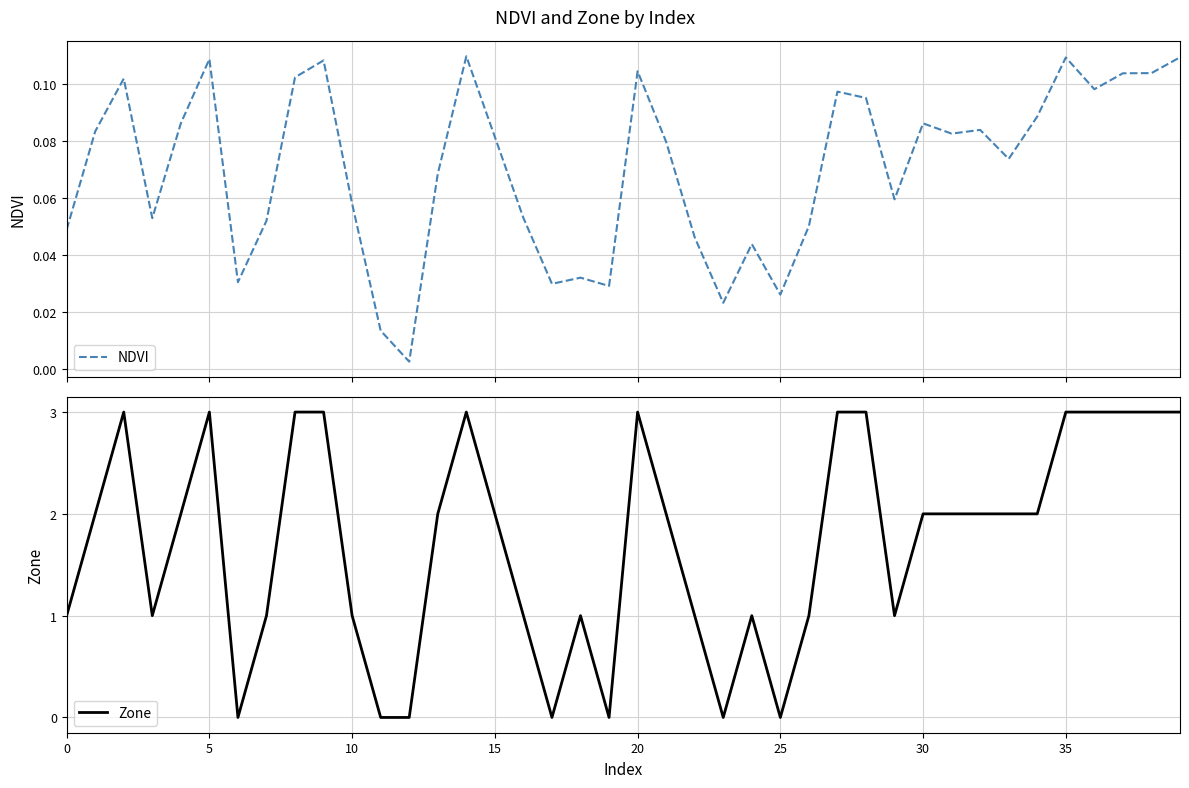

How many interior local peaks does the Zone series have?

6